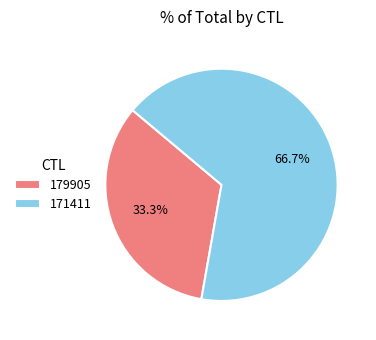

How many slices are in this pie chart?

2